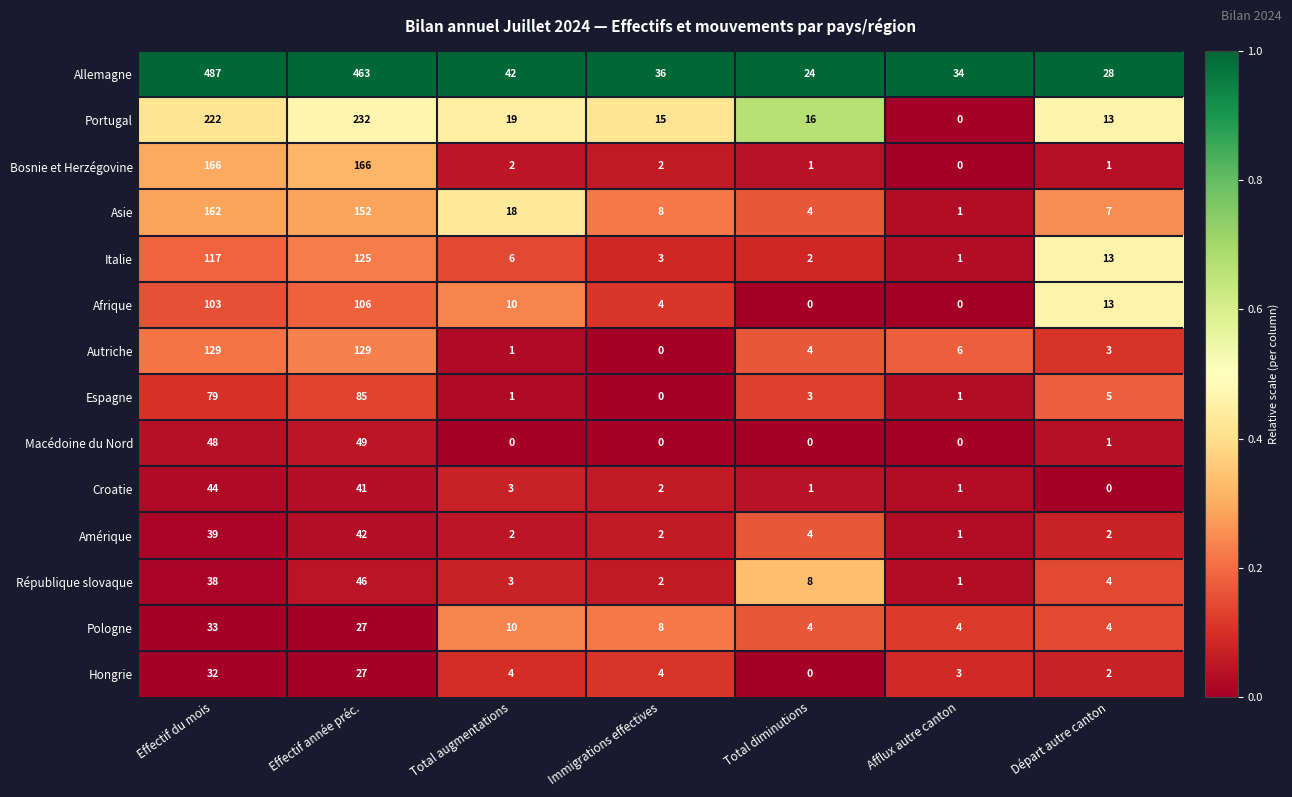

How many series are shown in this chart?

14